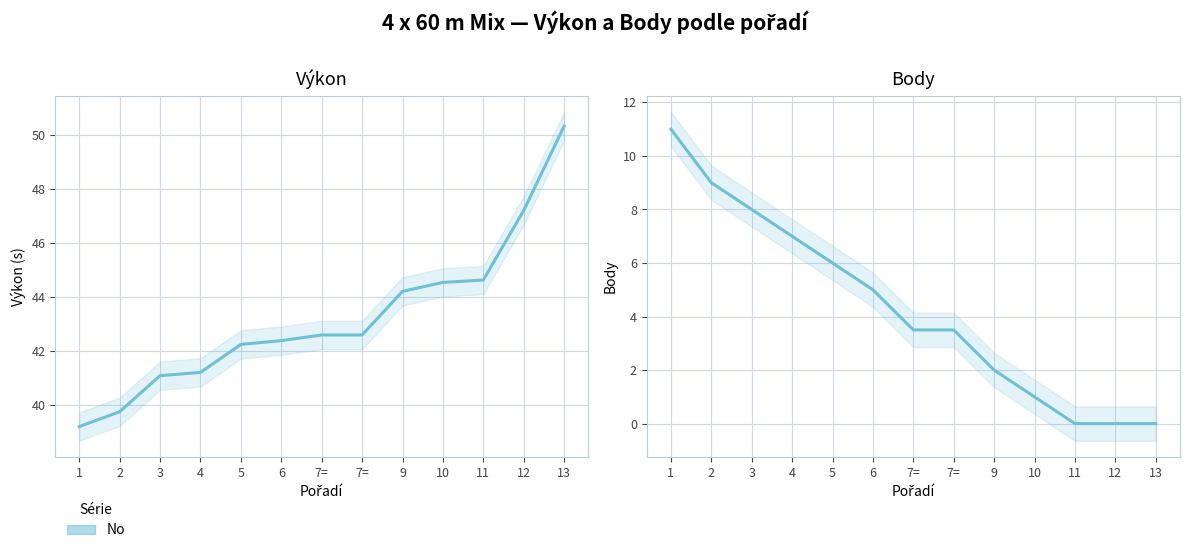

How many values are below 3?

5